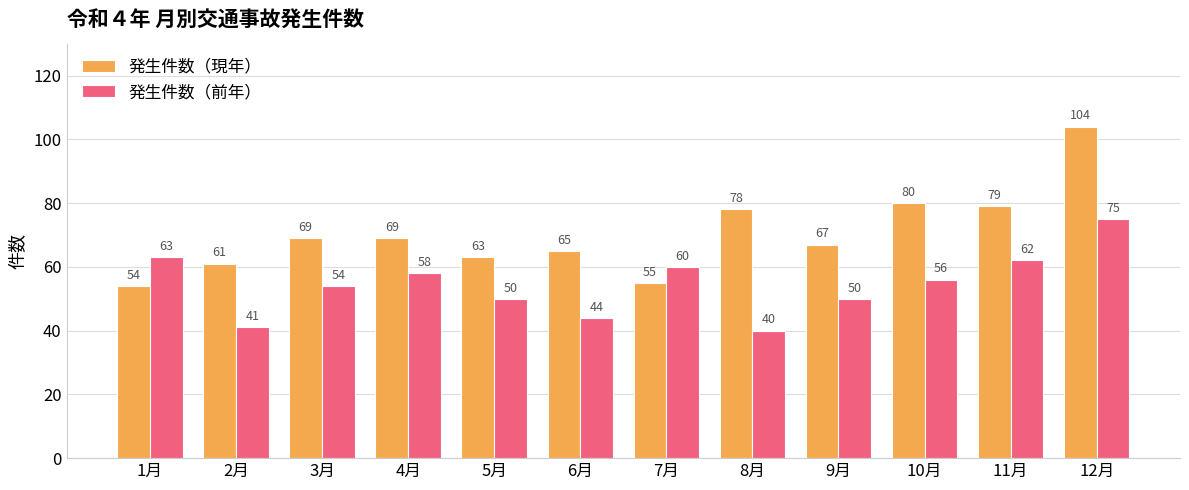

Which series has the widest spread of values?

発生件数（現年）